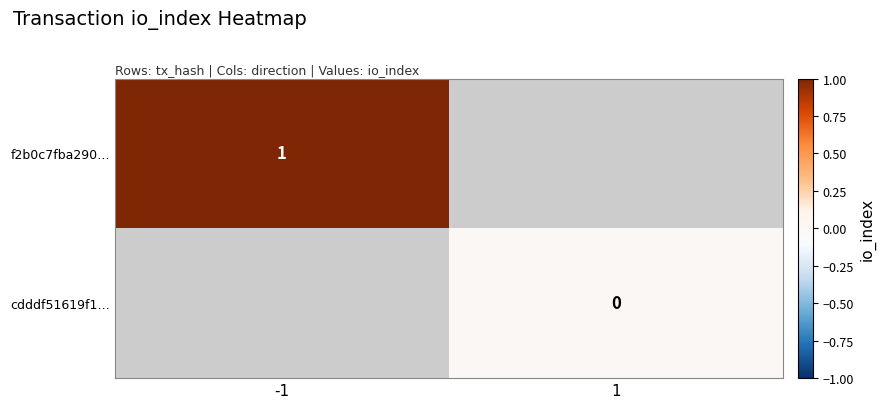

The value of f2b0c7fba290… at -1 is 1. True or false?

True